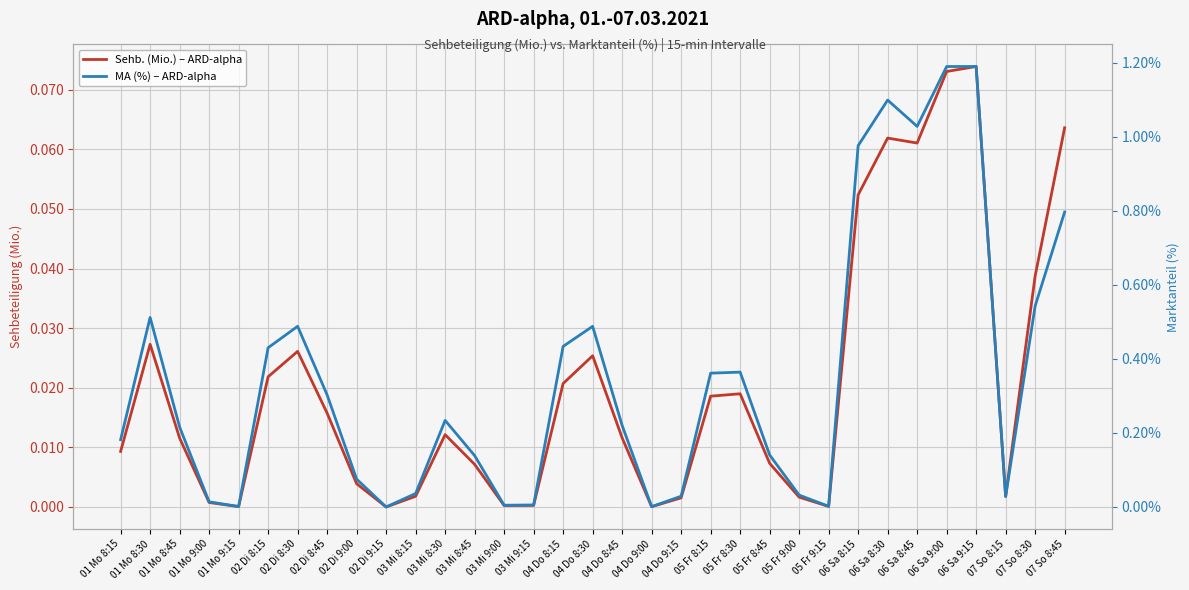

List the series in order of their peak value, highest first.

MA (%) – ARD-alpha, Sehb. (Mio.) – ARD-alpha